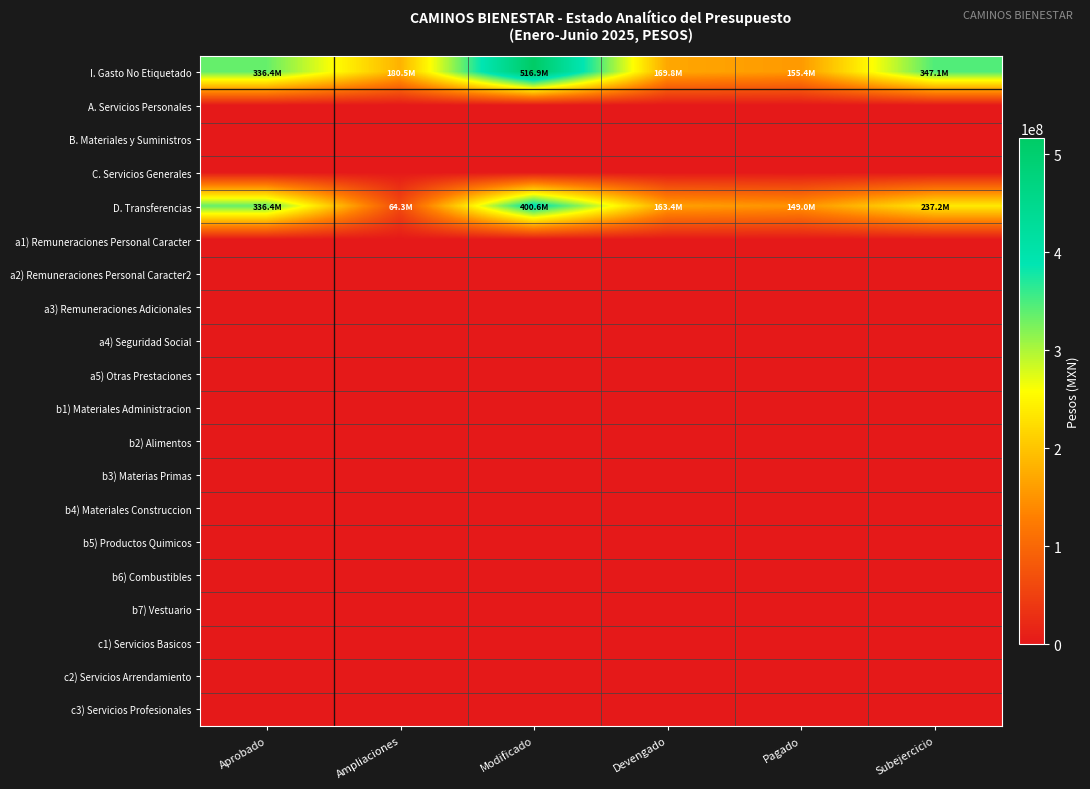

Reading right to left, extract all data points from this chart.

I. Gasto No Etiquetado: Subejercicio=347055013.5	Pagado=155421126.6	Devengado=169837904.8	Modificado=516892918.3	Ampliaciones=180540734.0	Aprobado=336352184.3
A. Servicios Personales: Subejercicio=0.0	Pagado=0.0	Devengado=0.0	Modificado=0.0	Ampliaciones=0.0	Aprobado=0.0
B. Materiales y Suministros: Subejercicio=0.0	Pagado=0.0	Devengado=0.0	Modificado=0.0	Ampliaciones=0.0	Aprobado=0.0
C. Servicios Generales: Subejercicio=0.0	Pagado=0.0	Devengado=0.0	Modificado=0.0	Ampliaciones=0.0	Aprobado=0.0
D. Transferencias: Subejercicio=237203013.6	Pagado=149025033.5	Devengado=163441811.8	Modificado=400644825.4	Ampliaciones=64292641.1	Aprobado=336352184.3
a1) Remuneraciones Personal Caracter: Subejercicio=0.0	Pagado=0.0	Devengado=0.0	Modificado=0.0	Ampliaciones=0.0	Aprobado=0.0
a2) Remuneraciones Personal Caracter2: Subejercicio=0.0	Pagado=0.0	Devengado=0.0	Modificado=0.0	Ampliaciones=0.0	Aprobado=0.0
a3) Remuneraciones Adicionales: Subejercicio=0.0	Pagado=0.0	Devengado=0.0	Modificado=0.0	Ampliaciones=0.0	Aprobado=0.0
a4) Seguridad Social: Subejercicio=0.0	Pagado=0.0	Devengado=0.0	Modificado=0.0	Ampliaciones=0.0	Aprobado=0.0
a5) Otras Prestaciones: Subejercicio=0.0	Pagado=0.0	Devengado=0.0	Modificado=0.0	Ampliaciones=0.0	Aprobado=0.0
b1) Materiales Administracion: Subejercicio=0.0	Pagado=0.0	Devengado=0.0	Modificado=0.0	Ampliaciones=0.0	Aprobado=0.0
b2) Alimentos: Subejercicio=0.0	Pagado=0.0	Devengado=0.0	Modificado=0.0	Ampliaciones=0.0	Aprobado=0.0
b3) Materias Primas: Subejercicio=0.0	Pagado=0.0	Devengado=0.0	Modificado=0.0	Ampliaciones=0.0	Aprobado=0.0
b4) Materiales Construccion: Subejercicio=0.0	Pagado=0.0	Devengado=0.0	Modificado=0.0	Ampliaciones=0.0	Aprobado=0.0
b5) Productos Quimicos: Subejercicio=0.0	Pagado=0.0	Devengado=0.0	Modificado=0.0	Ampliaciones=0.0	Aprobado=0.0
b6) Combustibles: Subejercicio=0.0	Pagado=0.0	Devengado=0.0	Modificado=0.0	Ampliaciones=0.0	Aprobado=0.0
b7) Vestuario: Subejercicio=0.0	Pagado=0.0	Devengado=0.0	Modificado=0.0	Ampliaciones=0.0	Aprobado=0.0
c1) Servicios Basicos: Subejercicio=0.0	Pagado=0.0	Devengado=0.0	Modificado=0.0	Ampliaciones=0.0	Aprobado=0.0
c2) Servicios Arrendamiento: Subejercicio=0.0	Pagado=0.0	Devengado=0.0	Modificado=0.0	Ampliaciones=0.0	Aprobado=0.0
c3) Servicios Profesionales: Subejercicio=0.0	Pagado=0.0	Devengado=0.0	Modificado=0.0	Ampliaciones=0.0	Aprobado=0.0